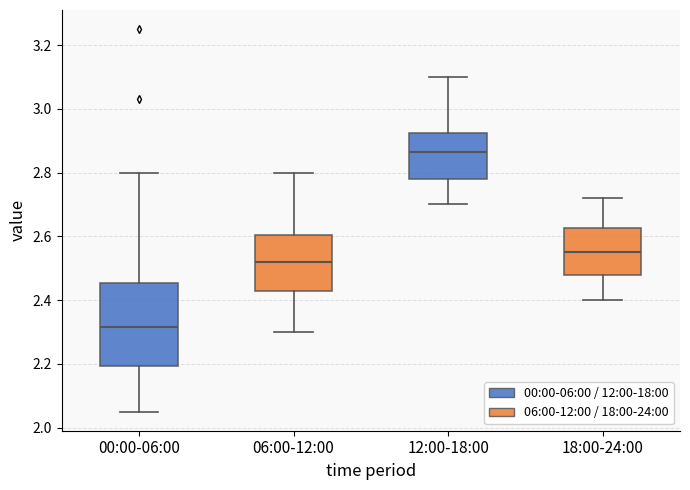

Which box's median line is the lowest?

00:00-06:00